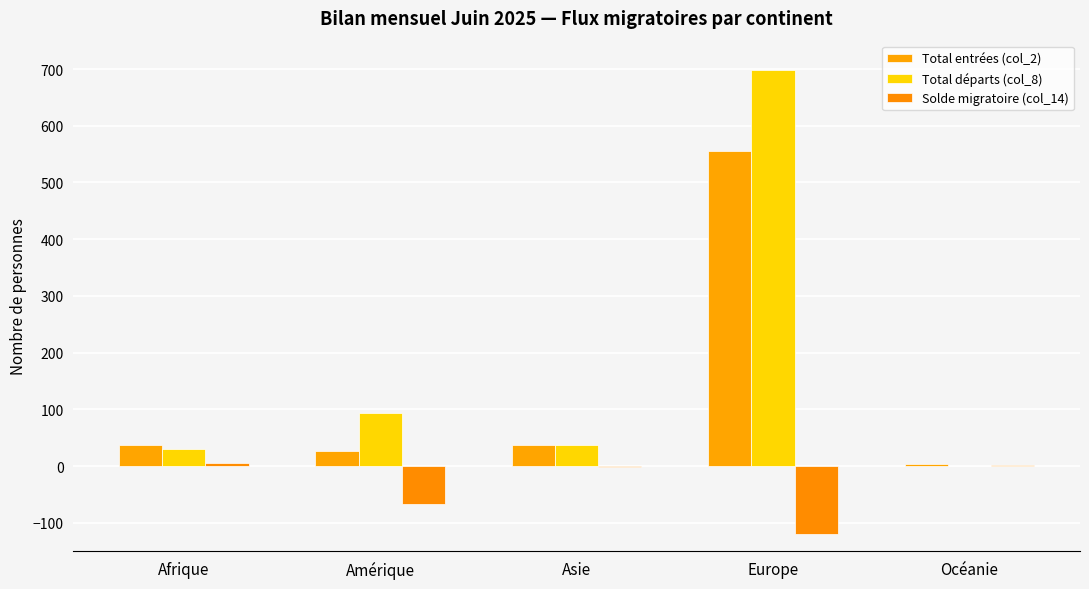

Which label corresponds to the largest value in the chart?

Europe